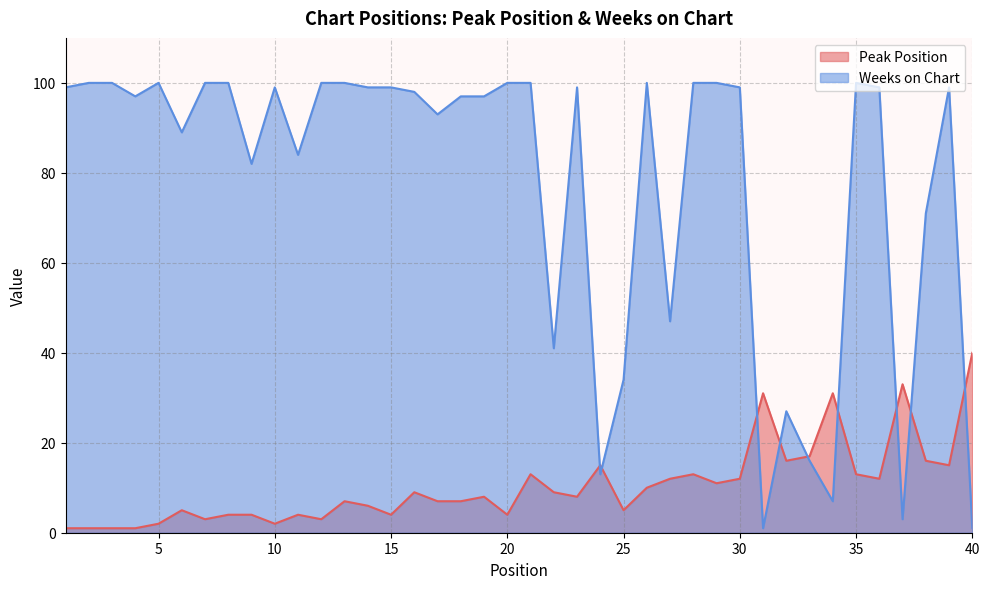

Reading left to right, what are all the values shown in this chart?

Peak Position: 1=1	2=1	3=1	4=1	5=2	6=5	7=3	8=4	9=4	10=2	11=4	12=3	13=7	14=6	15=4	16=9	17=7	18=7	19=8	20=4	21=13	22=9	23=8	24=15	25=5	26=10	27=12	28=13	29=11	30=12	31=31	32=16	33=17	34=31	35=13	36=12	37=33	38=16	39=15	40=40
Weeks on Chart: 1=99	2=100	3=100	4=97	5=100	6=89	7=100	8=100	9=82	10=99	11=84	12=100	13=100	14=99	15=99	16=98	17=93	18=97	19=97	20=100	21=100	22=41	23=99	24=13	25=34	26=100	27=47	28=100	29=100	30=99	31=1	32=27	33=16	34=7	35=100	36=99	37=3	38=71	39=99	40=1